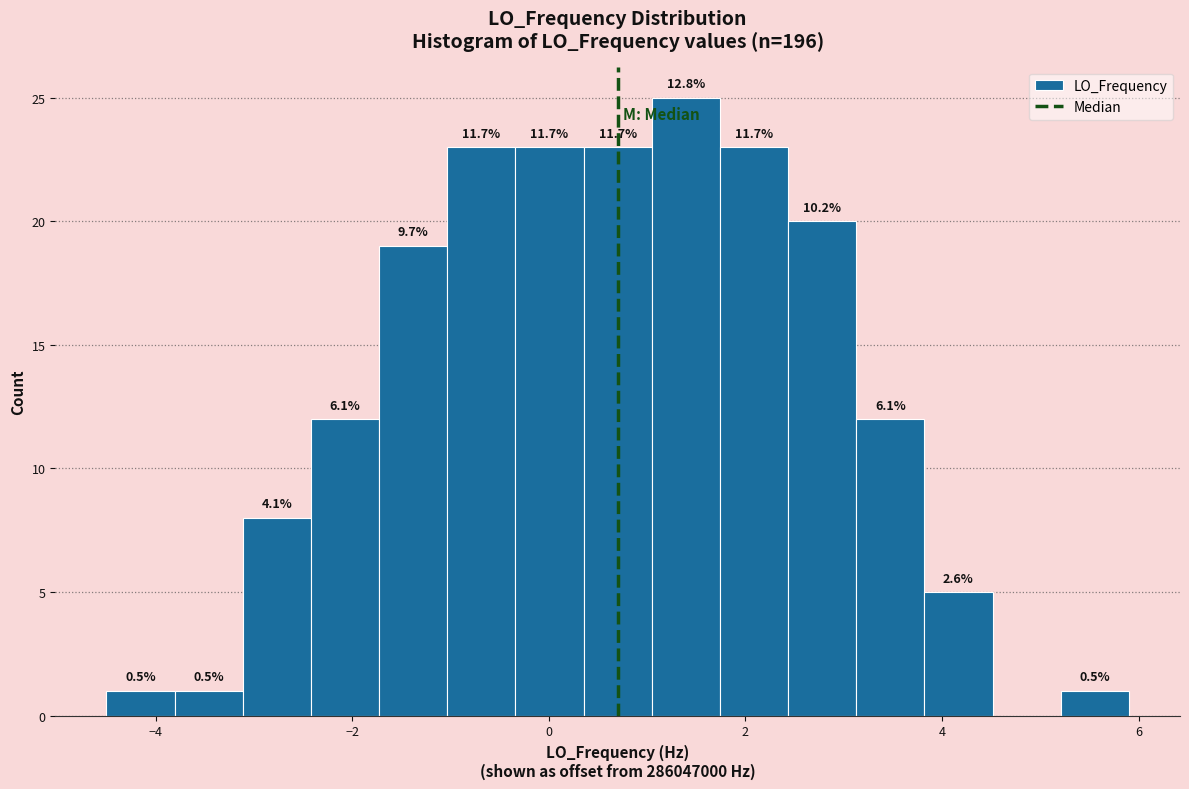

Around what value on the x-axis is the tallest bar? Give the approximate position of its centre, as read against the axis.

1.4